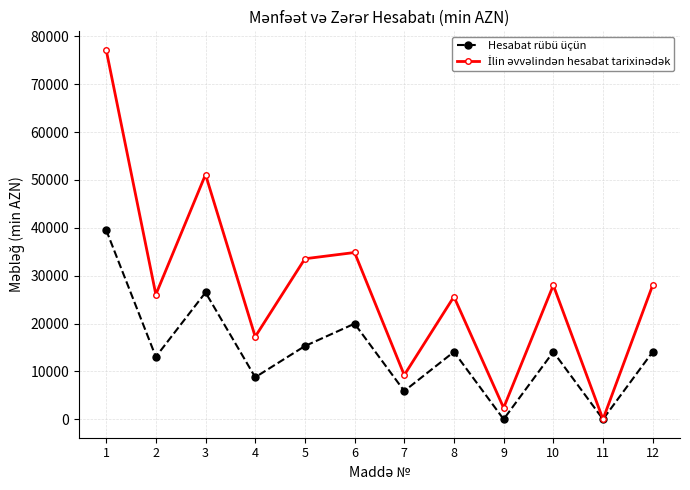

What is the value of the Hesabat rübü üçün point at the 8th from the left?

14080.3